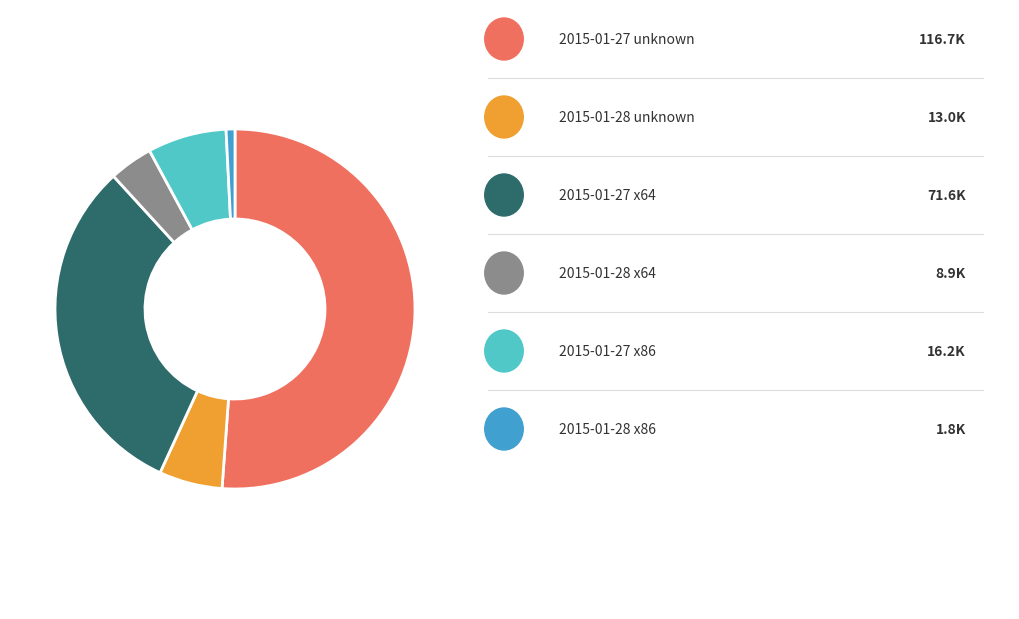

Is there any slice that represents more than half of the pie?

Yes